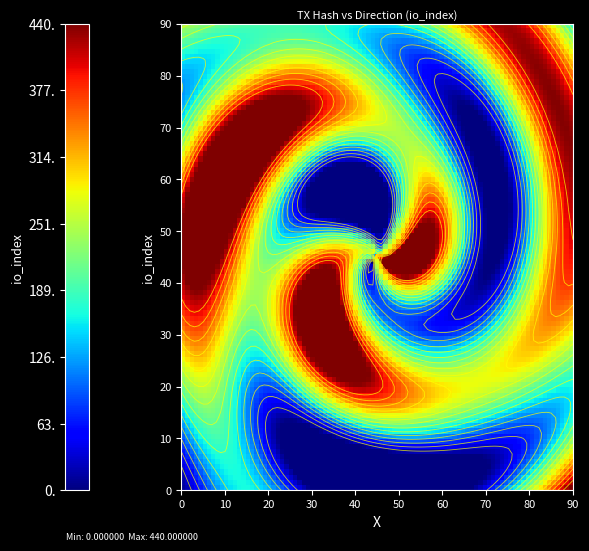

The a81ebe9040642d451bf24ec7c24de3f7ecc70d5 series shows 2 at direction. True or false?

False